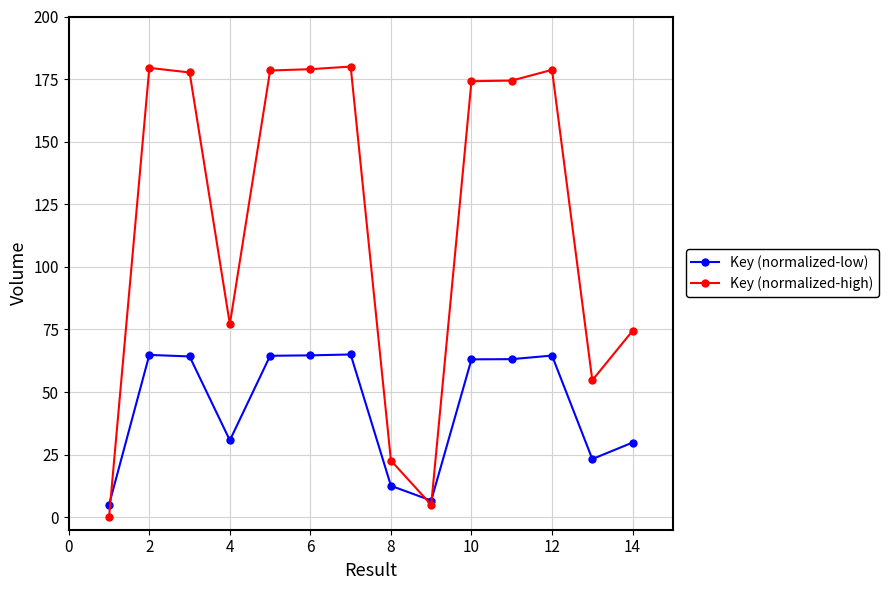

List the series in order of their peak value, highest first.

Key (normalized-high), Key (normalized-low)